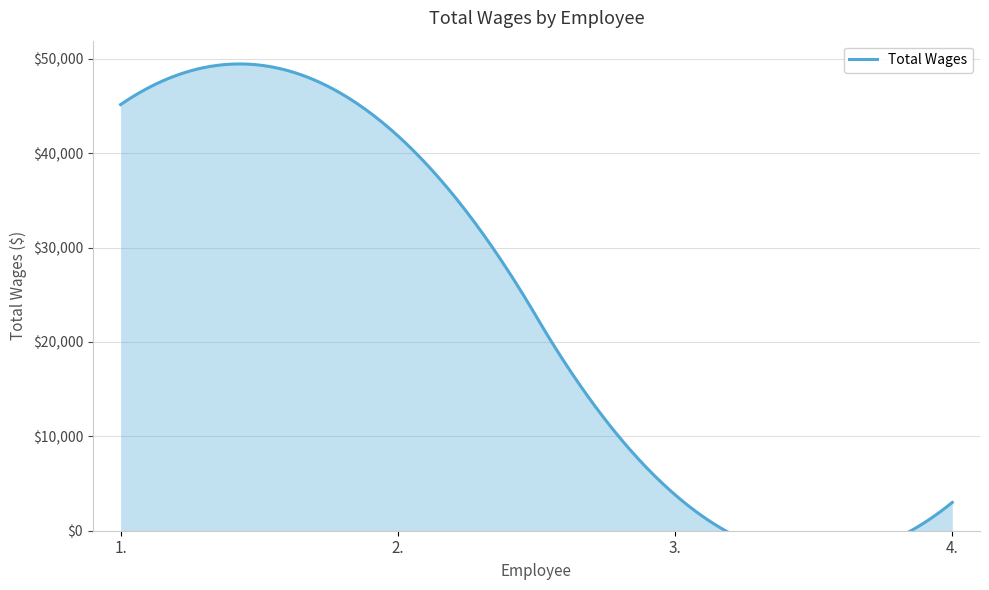

Read the value at 1., to the nearest 50.

45150